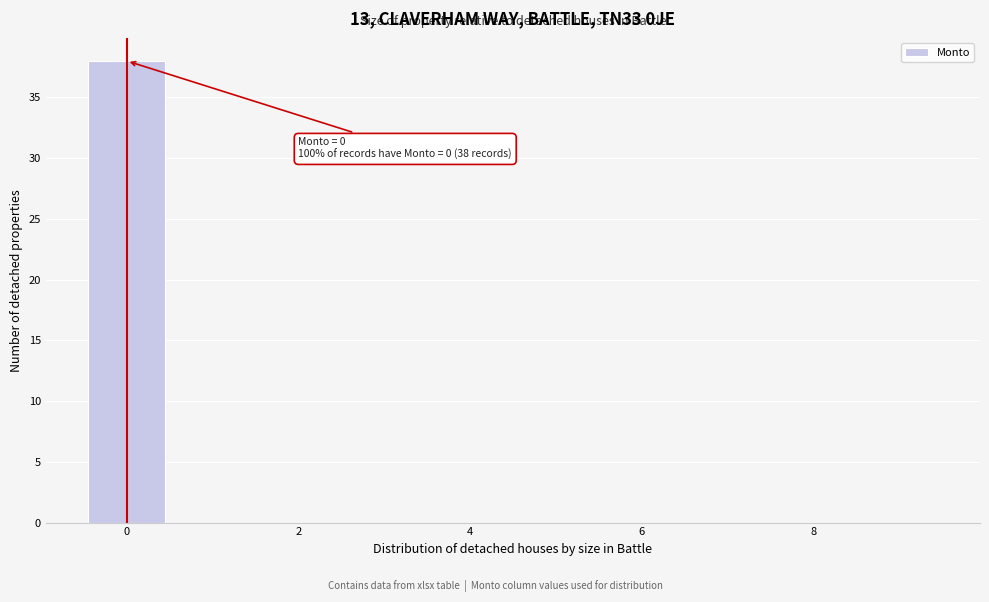

Which range on the x-axis has the tallest bar?

-0.5 to 0.5